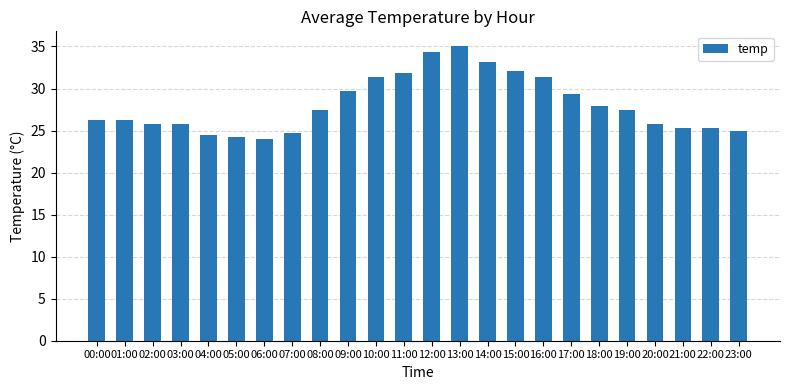

What is the label of the 8th bar from the left?

07:00